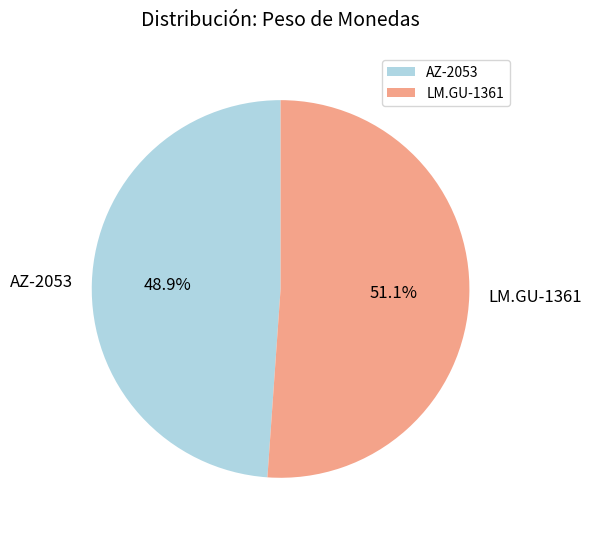

Do LM.GU-1361 and AZ-2053 together represent more than half of the pie?

Yes